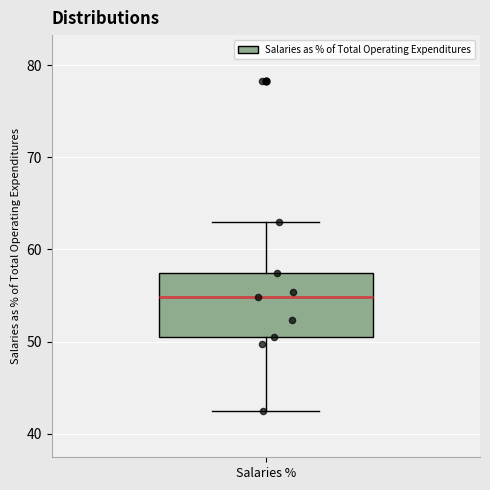

Transcribe this box plot: give where the median line is, the range the box spans, and where the two whiskers end, as read against the y-axis. The values are not printed on the chart, so give them approximately, as read against the axis.

median 55, box 51 to 57, whiskers 42 to 63